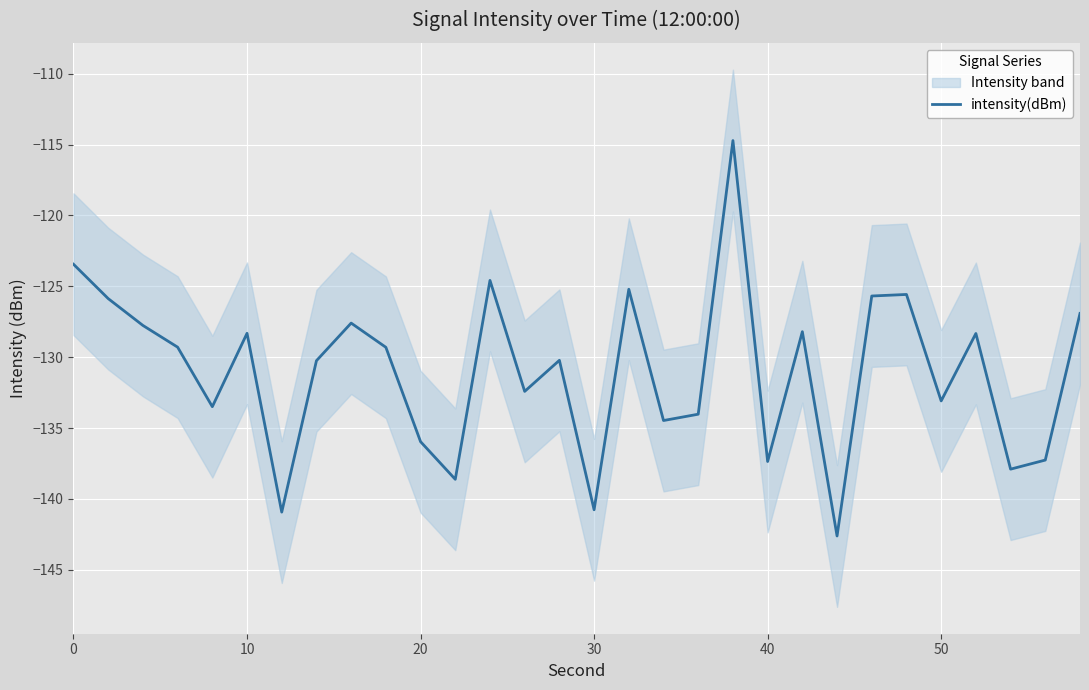

What is the highest value of the intensity(dBm) series?

-114.7